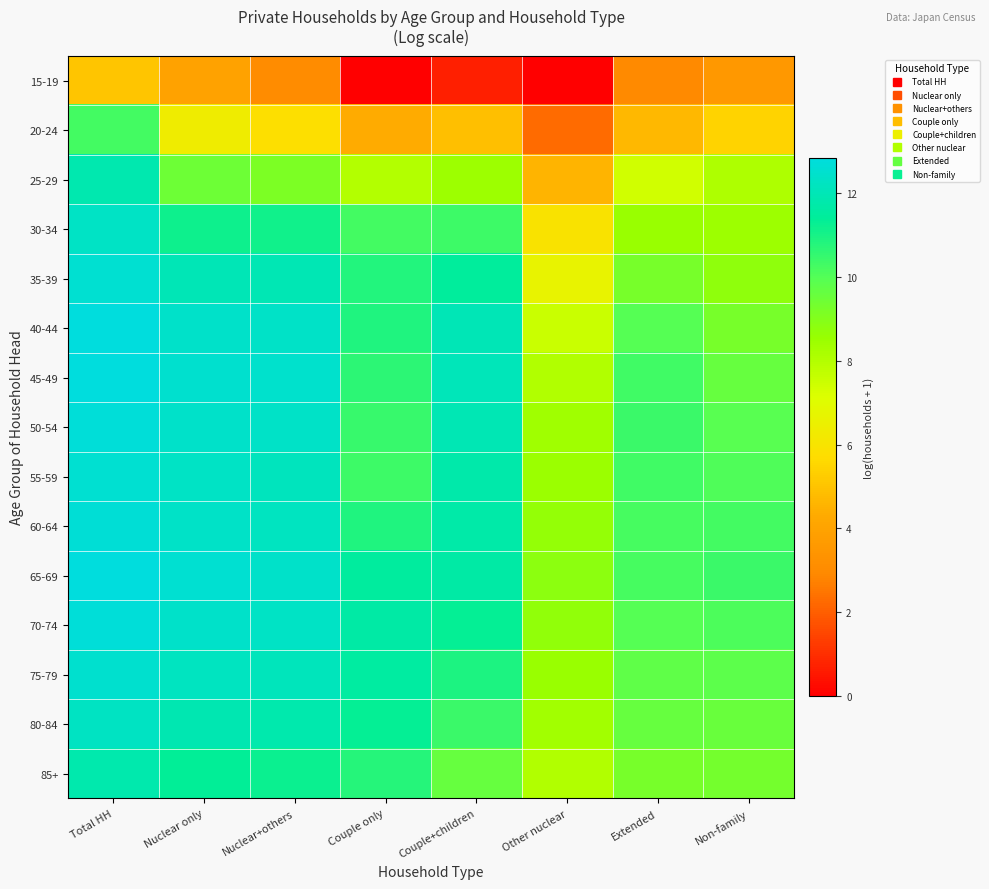

Reading left to right, what are all the values shown in this chart?

15-19: Total HH=5.0	Nuclear only=4.0	Nuclear+others=3.0	Couple only=0.0	Couple+children=0.7	Other nuclear=0.0	Extended=3.0	Non-family=3.6
20-24: Total HH=10.2	Nuclear only=6.3	Nuclear+others=5.8	Couple only=4.3	Couple+children=4.9	Other nuclear=2.3	Extended=4.7	Non-family=5.4
25-29: Total HH=11.9	Nuclear only=9.5	Nuclear+others=9.2	Couple only=8.0	Couple+children=8.5	Other nuclear=4.6	Extended=7.4	Non-family=8.1
30-34: Total HH=12.3	Nuclear only=11.2	Nuclear+others=11.1	Couple only=10.3	Couple+children=10.4	Other nuclear=6.0	Extended=8.6	Non-family=8.5
35-39: Total HH=12.6	Nuclear only=12.0	Nuclear+others=12.0	Couple only=10.8	Couple+children=11.5	Other nuclear=6.7	Extended=9.3	Non-family=8.7
40-44: Total HH=12.8	Nuclear only=12.4	Nuclear+others=12.4	Couple only=10.8	Couple+children=12.0	Other nuclear=7.6	Extended=10.0	Non-family=9.3
45-49: Total HH=12.8	Nuclear only=12.5	Nuclear+others=12.4	Couple only=10.7	Couple+children=12.1	Other nuclear=8.0	Extended=10.3	Non-family=9.6
50-54: Total HH=12.7	Nuclear only=12.4	Nuclear+others=12.4	Couple only=10.5	Couple+children=12.0	Other nuclear=8.4	Extended=10.4	Non-family=9.9
55-59: Total HH=12.6	Nuclear only=12.3	Nuclear+others=12.2	Couple only=10.4	Couple+children=11.8	Other nuclear=8.5	Extended=10.3	Non-family=10.1
60-64: Total HH=12.7	Nuclear only=12.4	Nuclear+others=12.2	Couple only=10.8	Couple+children=11.7	Other nuclear=8.7	Extended=10.2	Non-family=10.3
65-69: Total HH=12.8	Nuclear only=12.6	Nuclear+others=12.4	Couple only=11.5	Couple+children=11.7	Other nuclear=8.8	Extended=10.2	Non-family=10.4
70-74: Total HH=12.7	Nuclear only=12.4	Nuclear+others=12.3	Couple only=11.7	Couple+children=11.3	Other nuclear=8.7	Extended=10.0	Non-family=10.1
75-79: Total HH=12.5	Nuclear only=12.2	Nuclear+others=12.1	Couple only=11.6	Couple+children=10.9	Other nuclear=8.6	Extended=9.8	Non-family=9.8
80-84: Total HH=12.3	Nuclear only=11.9	Nuclear+others=11.8	Couple only=11.3	Couple+children=10.4	Other nuclear=8.4	Extended=9.6	Non-family=9.6
85+: Total HH=11.8	Nuclear only=11.4	Nuclear+others=11.2	Couple only=10.7	Couple+children=9.6	Other nuclear=8.1	Extended=9.3	Non-family=9.3